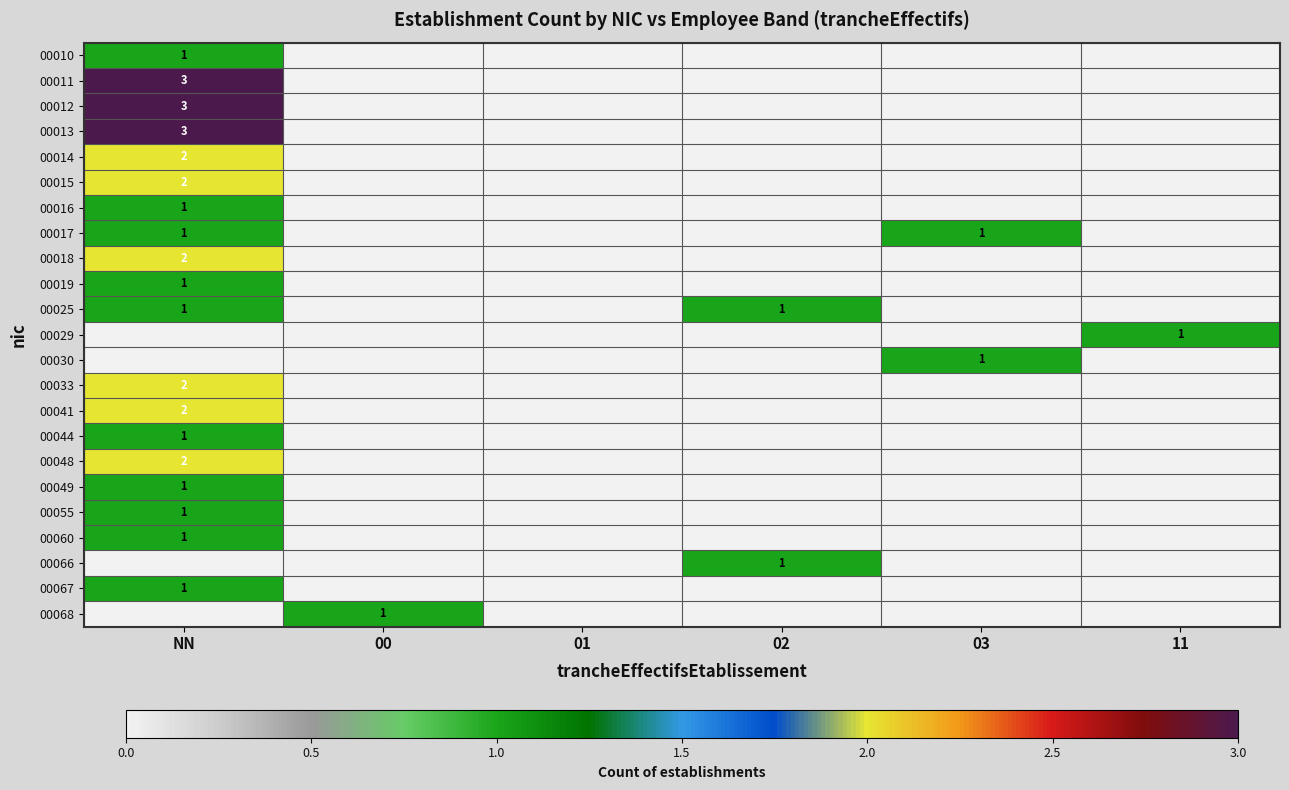

The 00012 series shows 1 at 02. True or false?

False